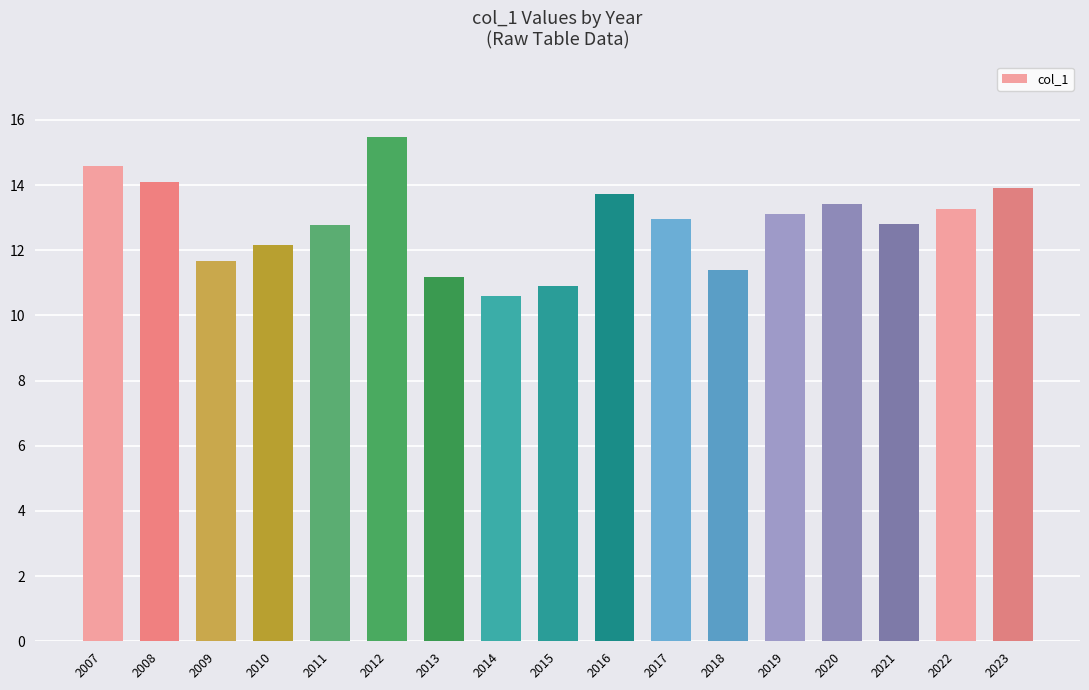

What is the sum of the values at 2016 and 2019?

26.9